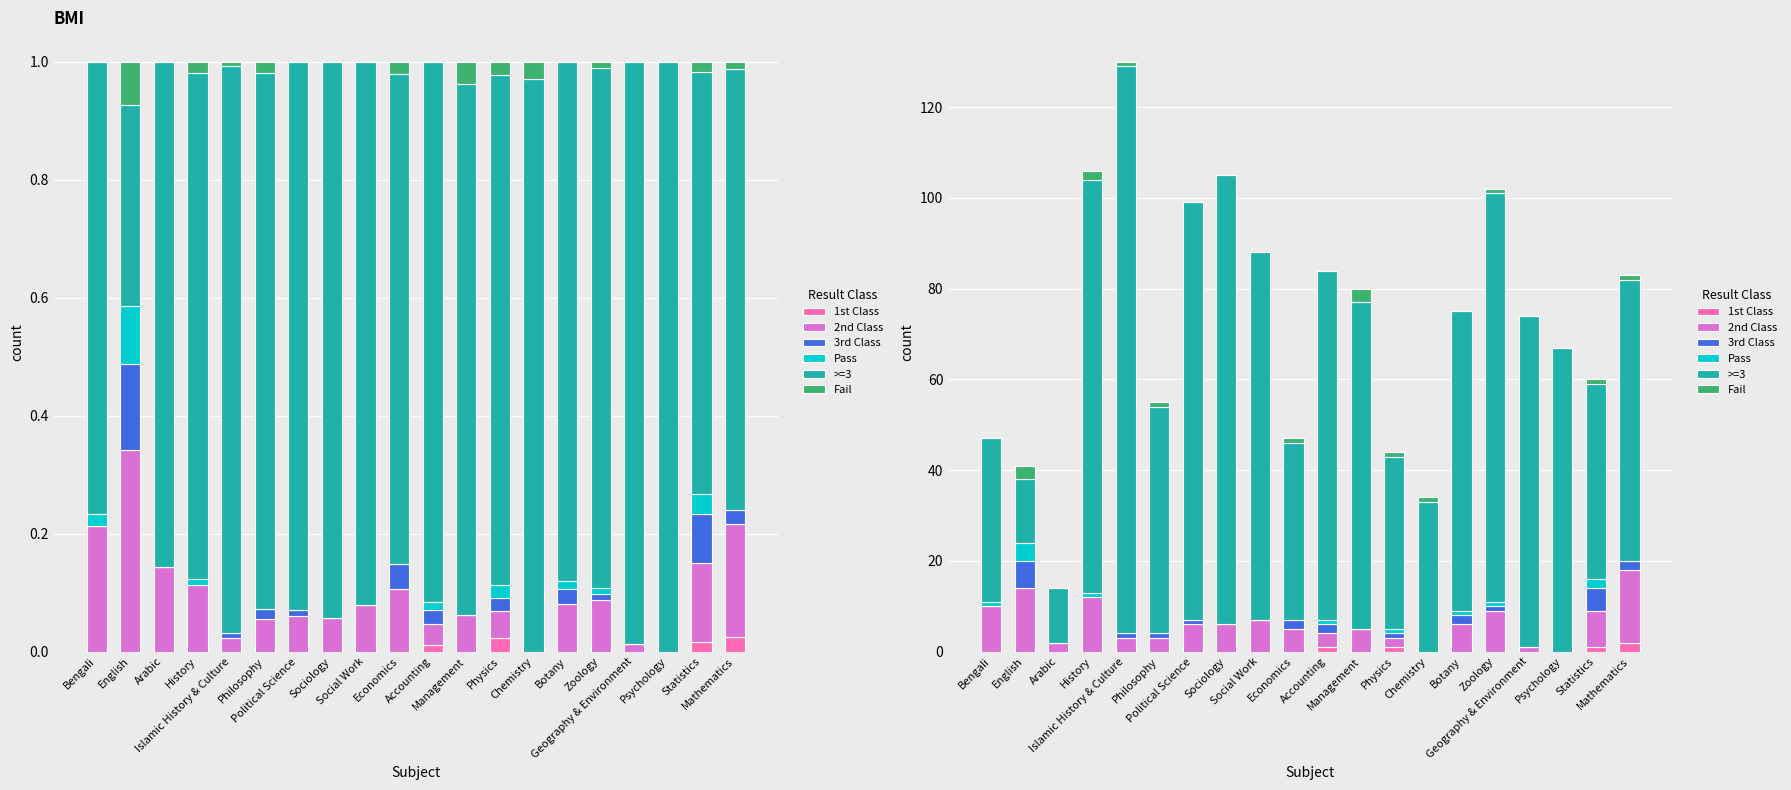

Where is Fail nearest to the value 1?

Islamic History & Culture